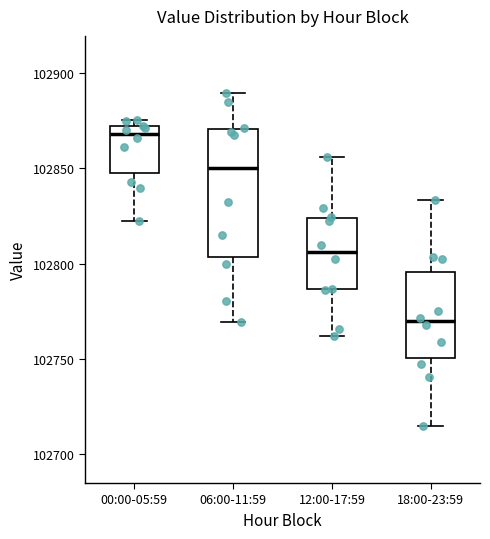

Where is the lower edge of the box for 00:00-05:59 on the y-axis? The values are not printed on the chart, so give them approximately, as read against the axis.

102845